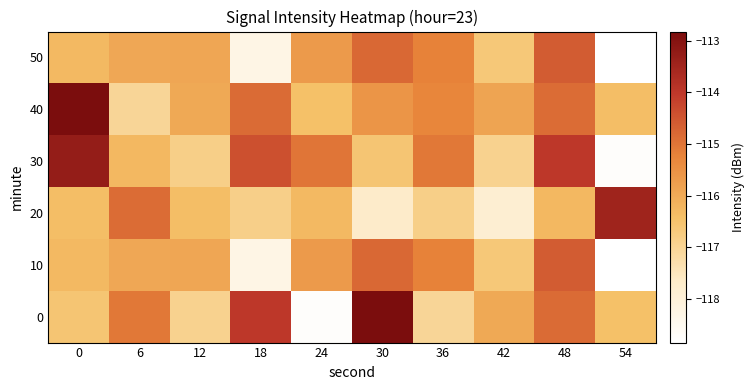

What is the smallest value displayed?

-118.8